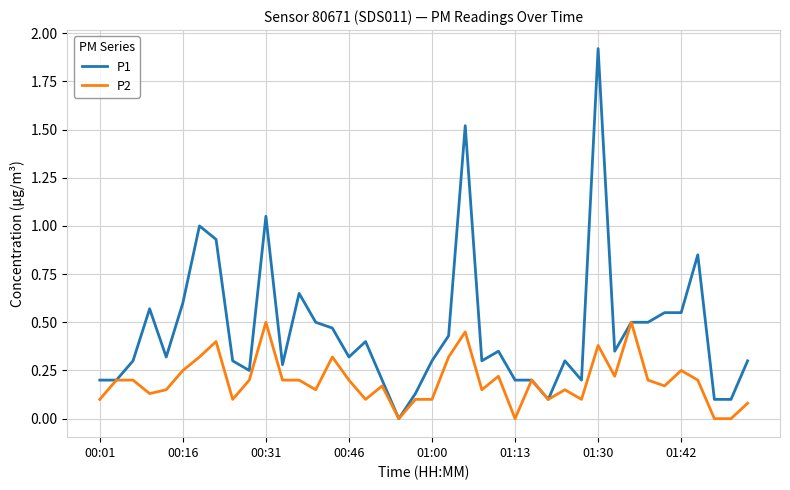

What is the greatest value displayed?

1.9